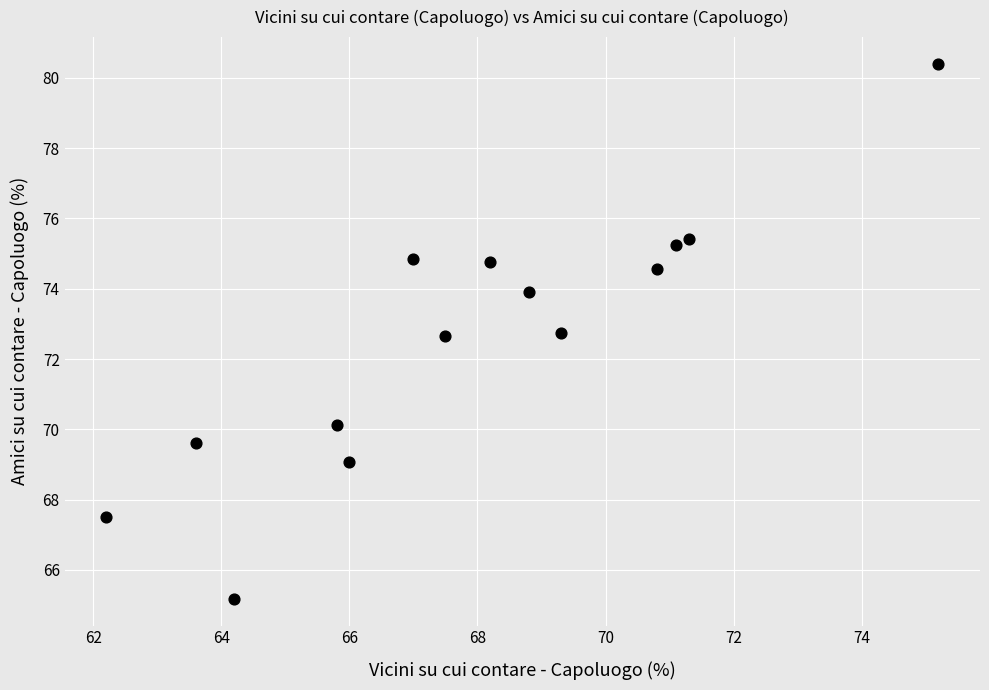

What is the range of X values (max minus min)?

13.0